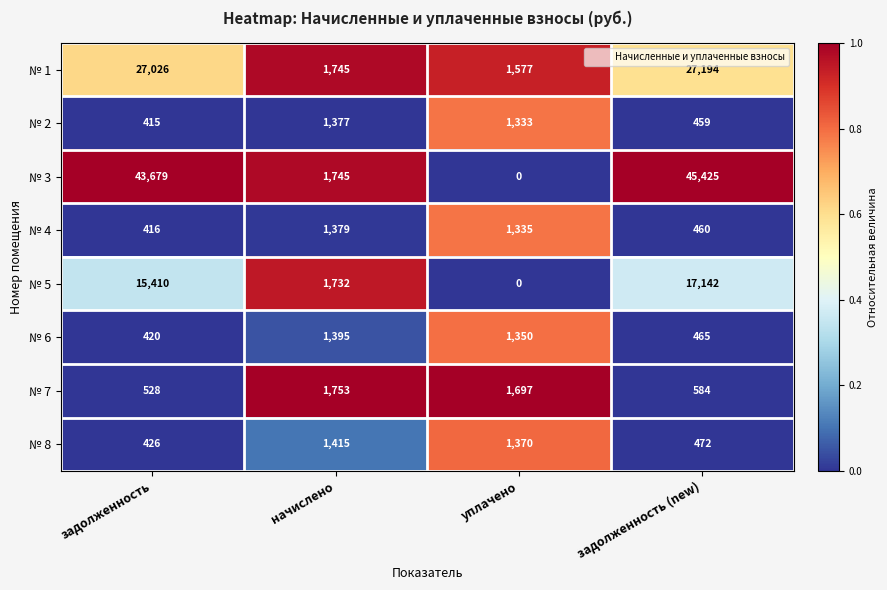

What is the difference between the № 1 values at начислено and задолженность (new)?

25449